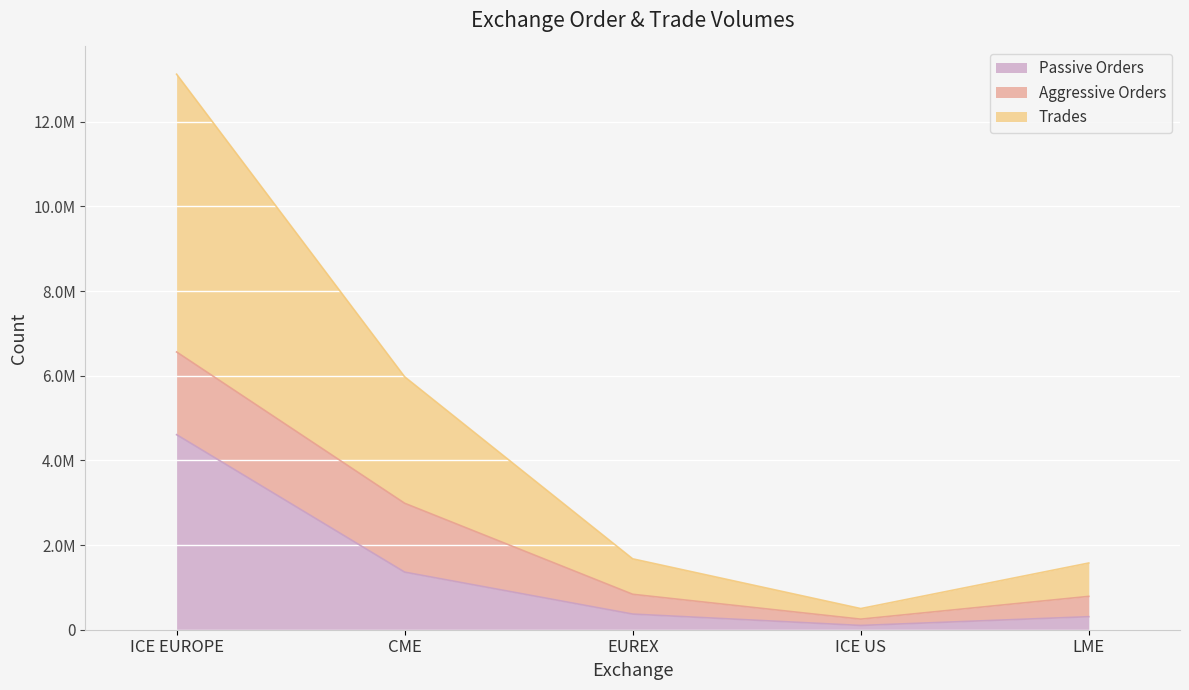

Is it true that Trades equals 6561091 at ICE EUROPE?

True